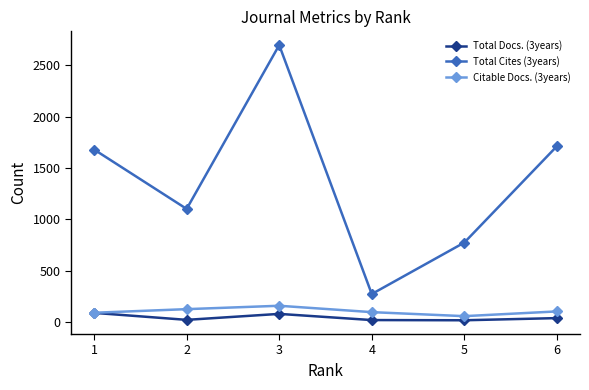

What is the difference between the maximum and minimum values in the Total Docs. (3years) series?

72